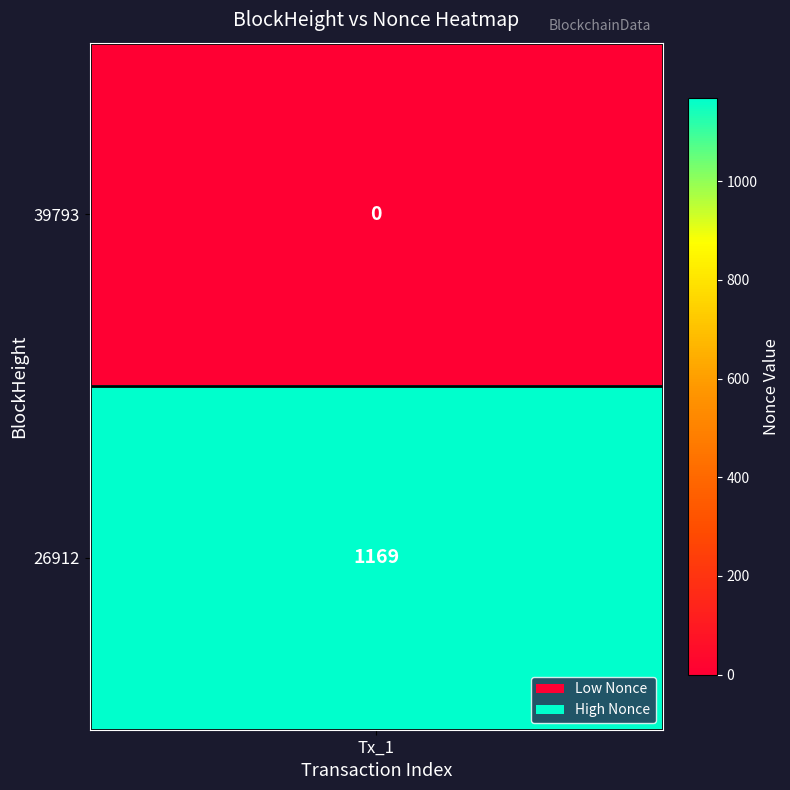

Where is the data nearest to the value 584?

39793